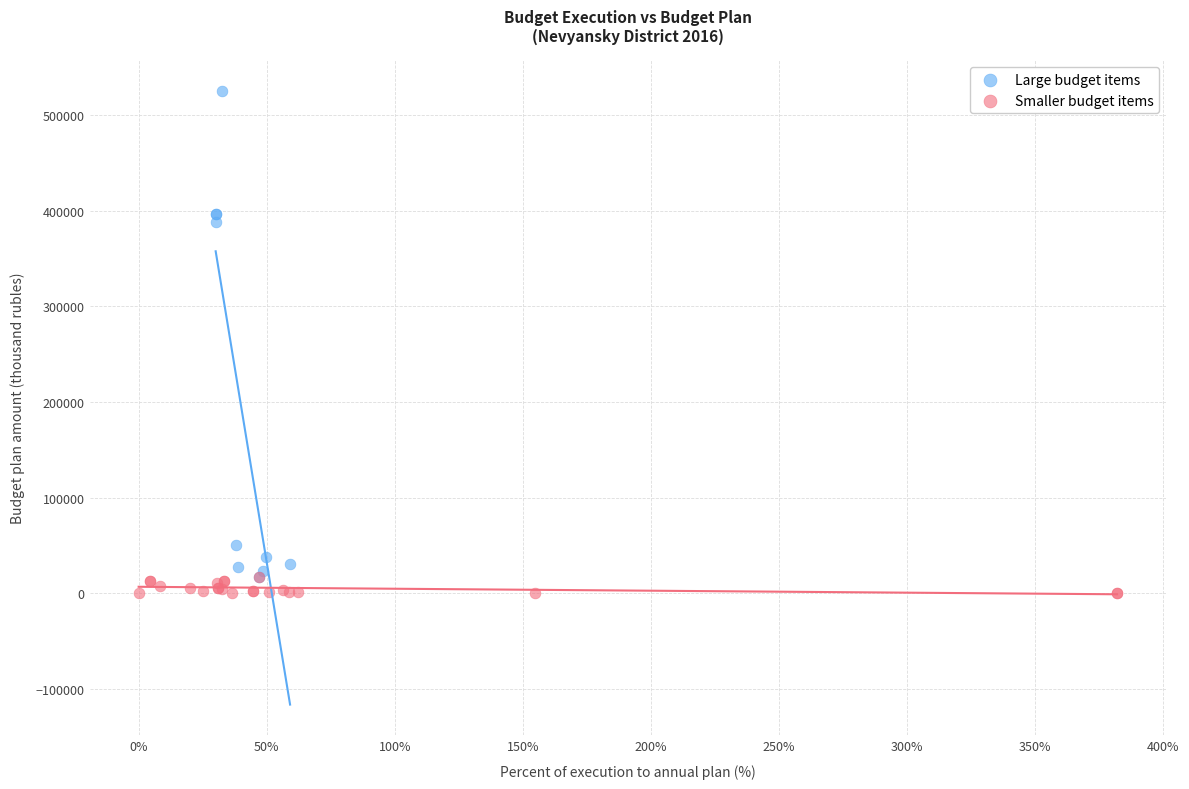

Which series contains the highest Y value?

Large budget items